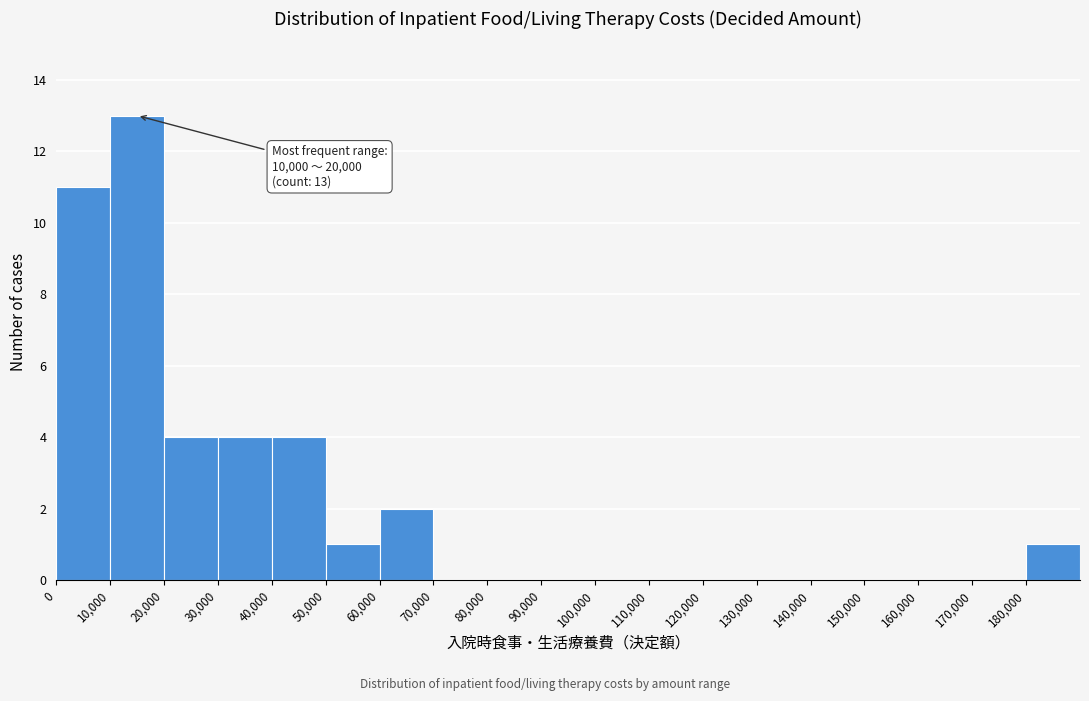

Over which range of the x-axis is the bar tallest?

10000 to 20000